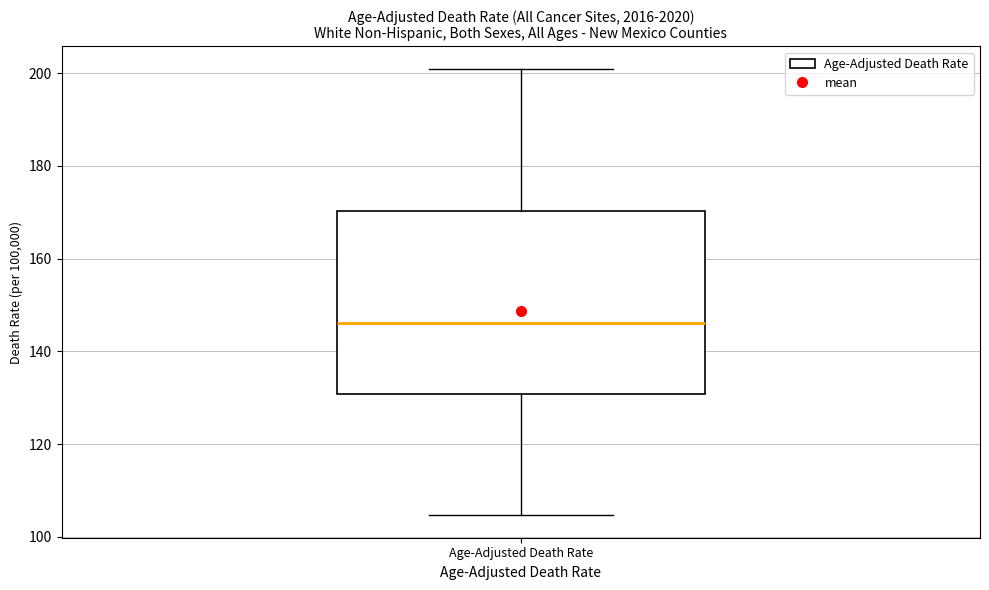

Where does the median line of the box for Age-Adjusted Death Rate sit on the y-axis? The values are not printed on the chart, so give them approximately, as read against the axis.

146